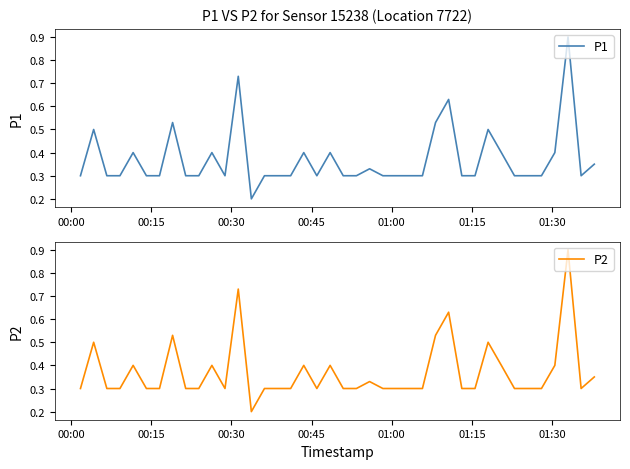

True or false: P1 has a value of 0.3 at 00:30.

True